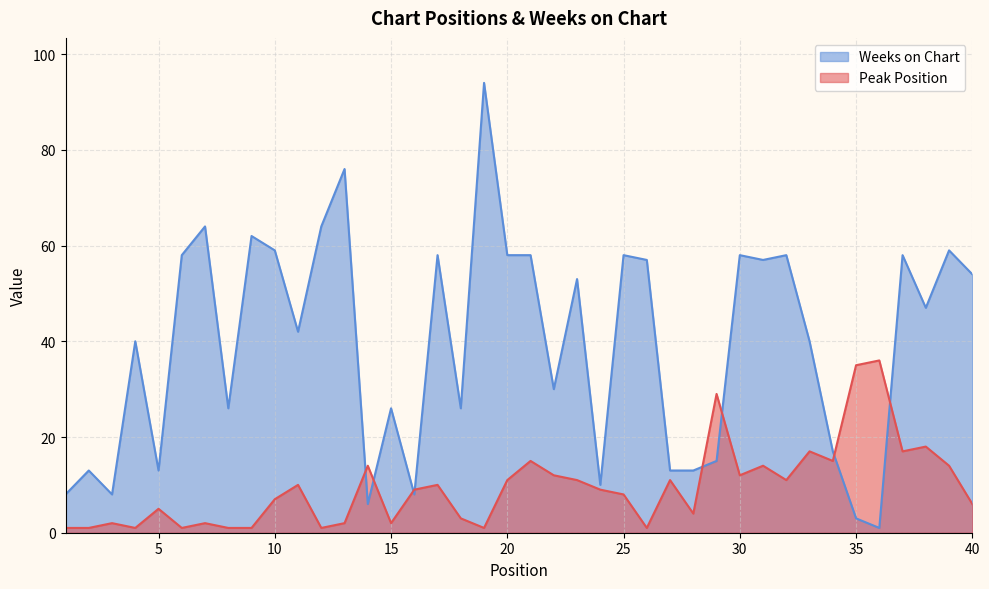

Rank the series at 4 from lowest to highest value.

Peak Position, Weeks on Chart